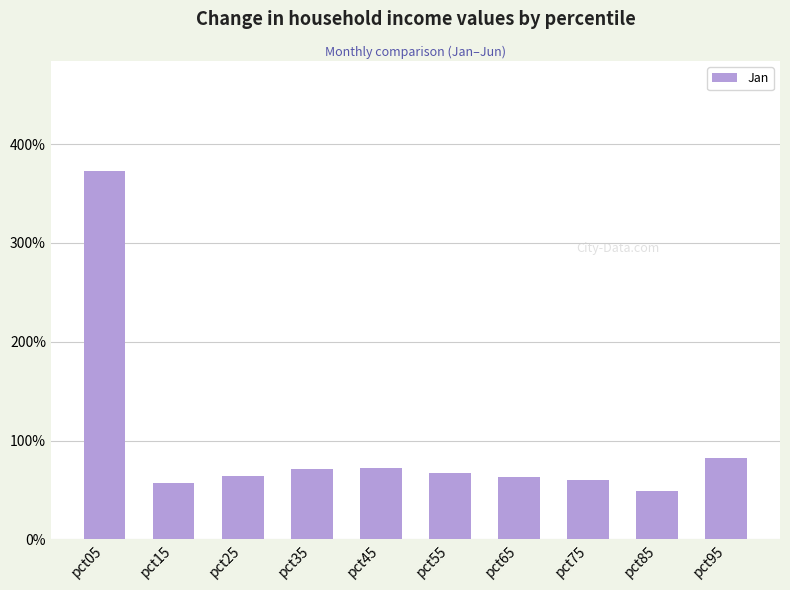

Reading right to left, transcribe all the data shown in this chart.

pct95=0.8	pct85=0.5	pct75=0.6	pct65=0.6	pct55=0.7	pct45=0.7	pct35=0.7	pct25=0.6	pct15=0.6	pct05=3.7